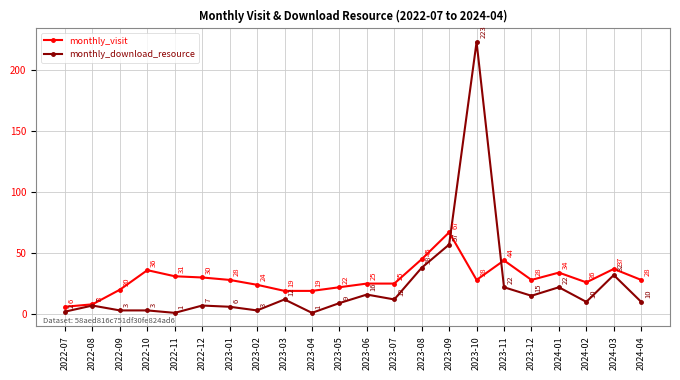

Reading left to right, extract all data points from this chart.

monthly_visit: 6	8	20	36	31	30	28	24	19	19	22	25	25	45	67	28	44	28	34	26	37	28
monthly_download_resource: 2	7	3	3	1	7	6	3	12	1	9	16	12	38	57	223	22	15	22	10	32	10